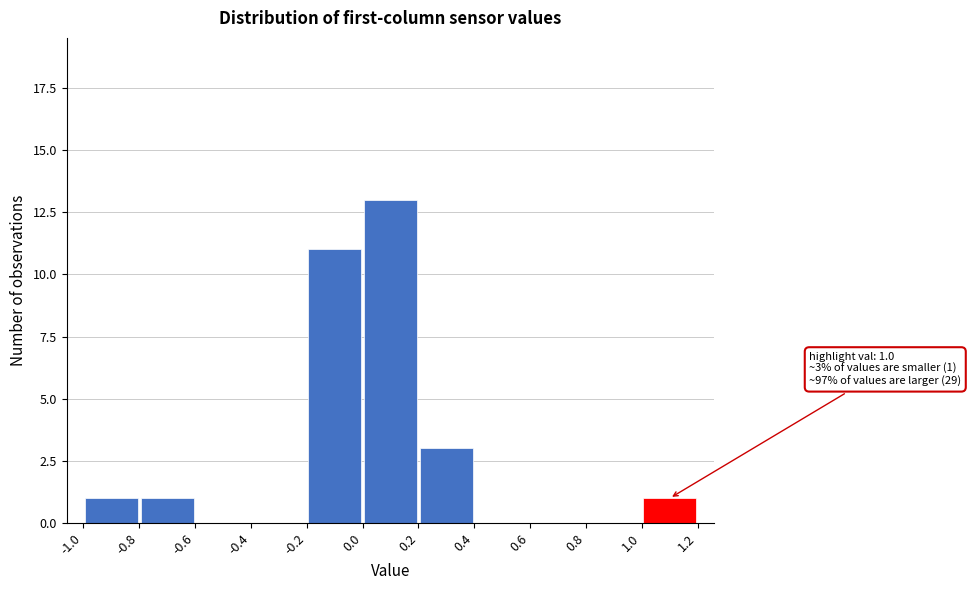

Which range on the x-axis has the tallest bar?

0.0 to 0.2